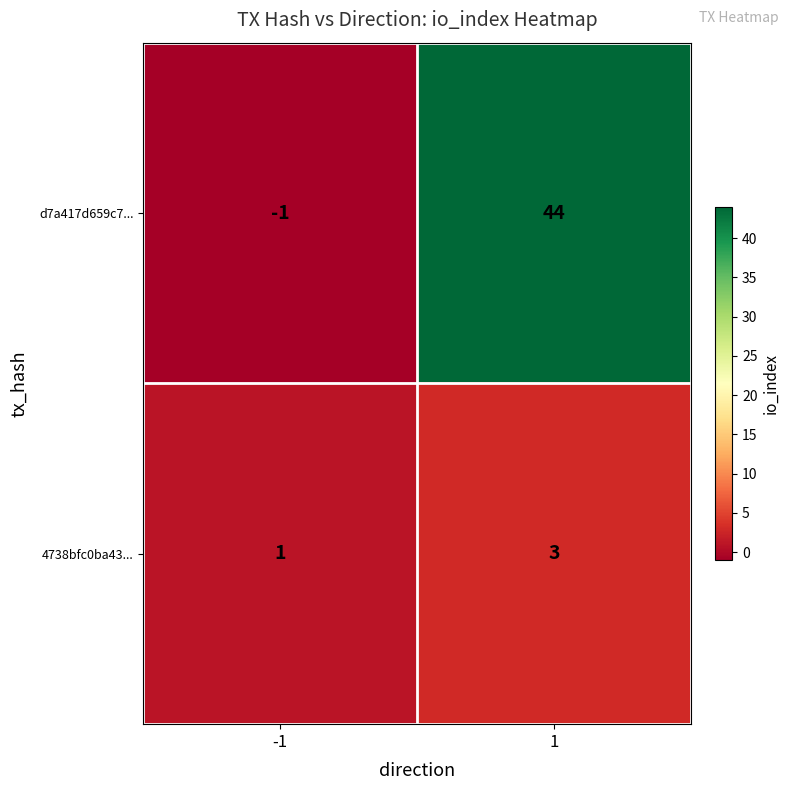

What is the greatest value displayed?

44